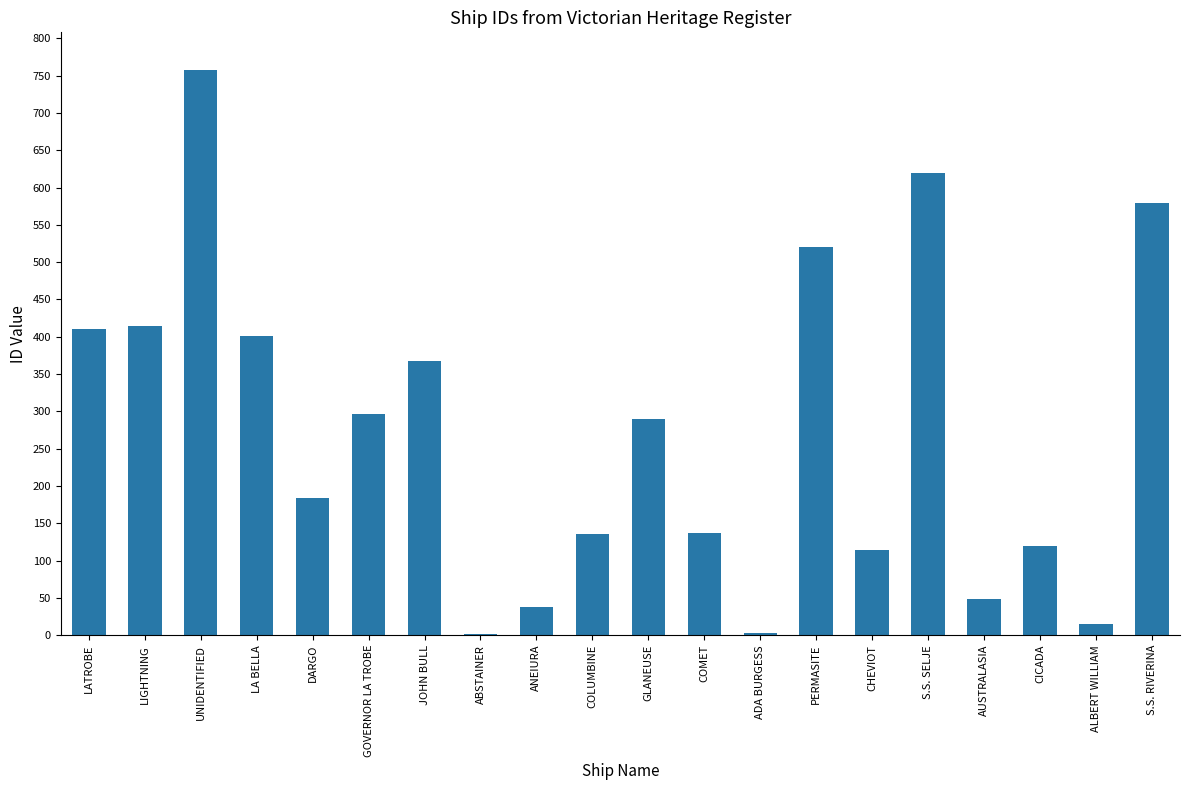

What is the sum of all values?

5452